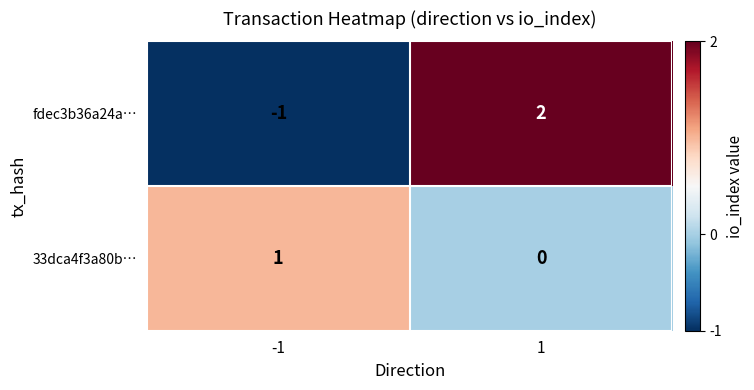

Between -1 and 1, which series saw the biggest shift?

fdec3b36a24a…